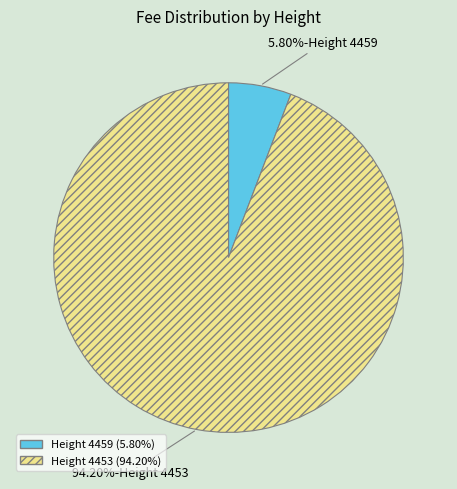

How many segments does this pie chart have?

2